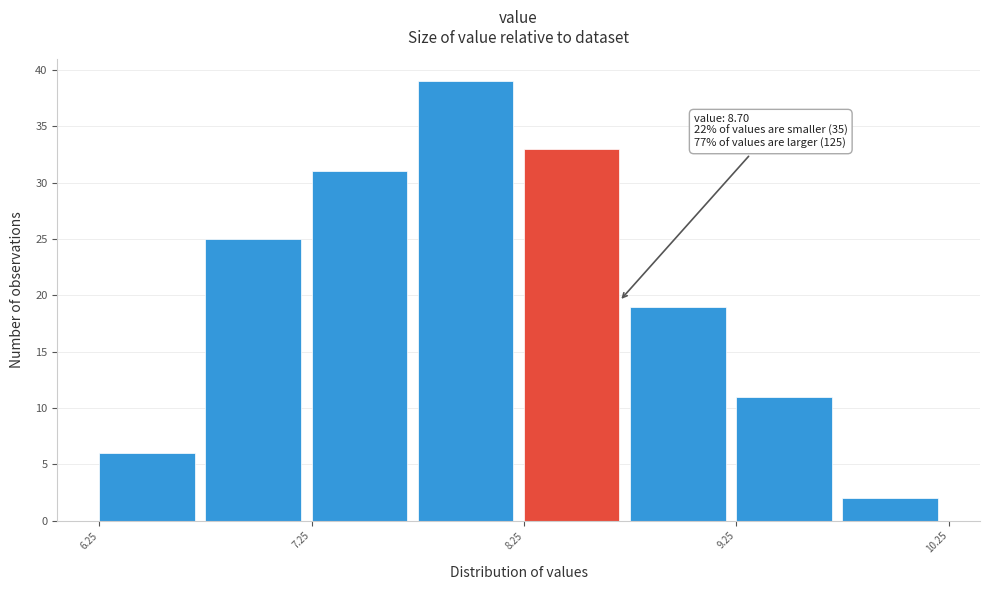

Over which range of the x-axis is the bar tallest?

7.75 to 8.25